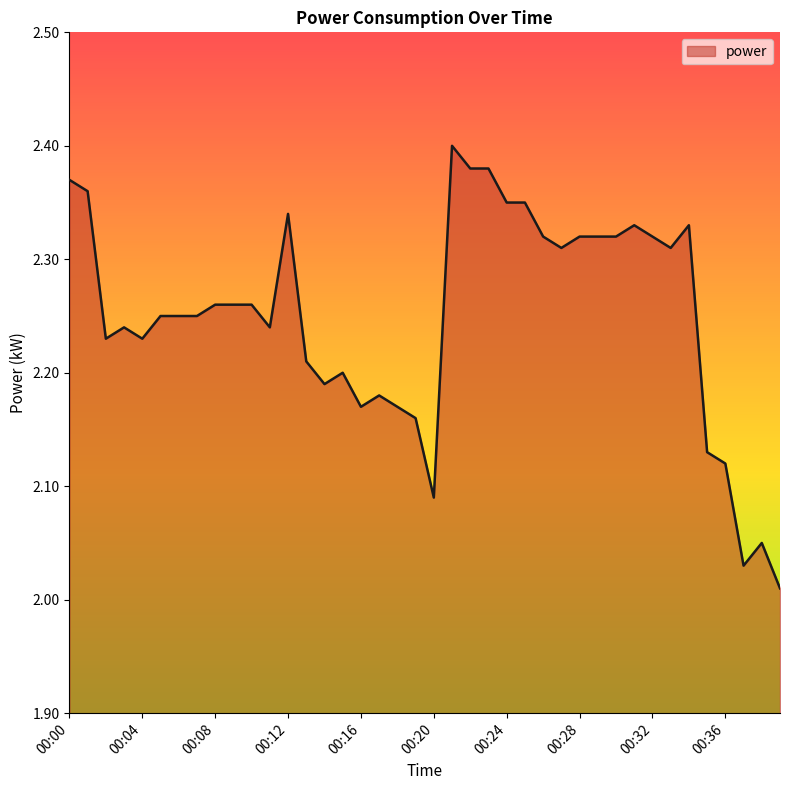

What is the difference between the maximum and minimum values?

0.4